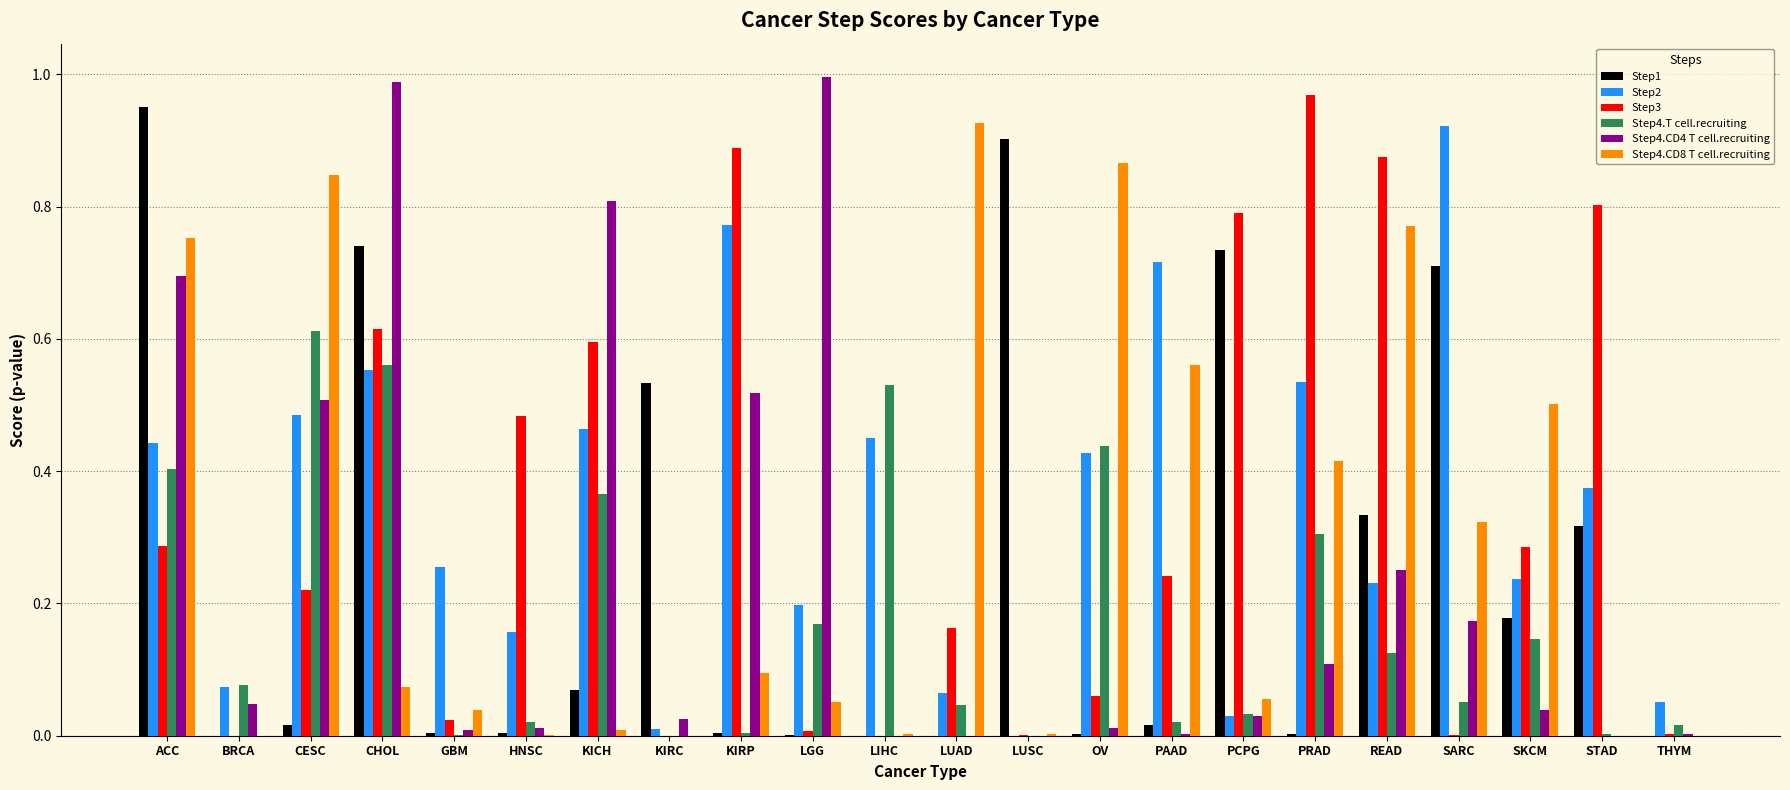

At which label does Step3 reach its peak?

PRAD